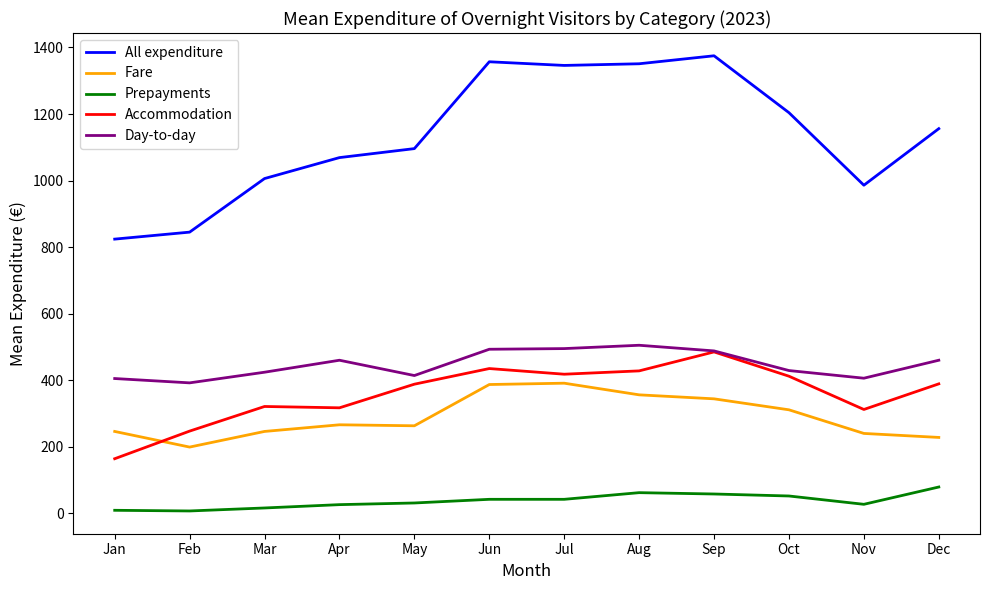

What is the sum of the Day-to-day values at Dec and Jan?

865